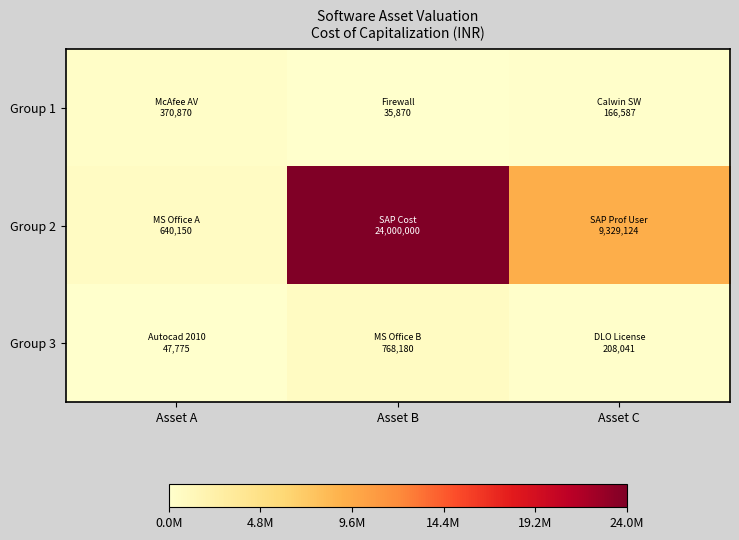

At which category is the sum across all series the highest?

Asset B